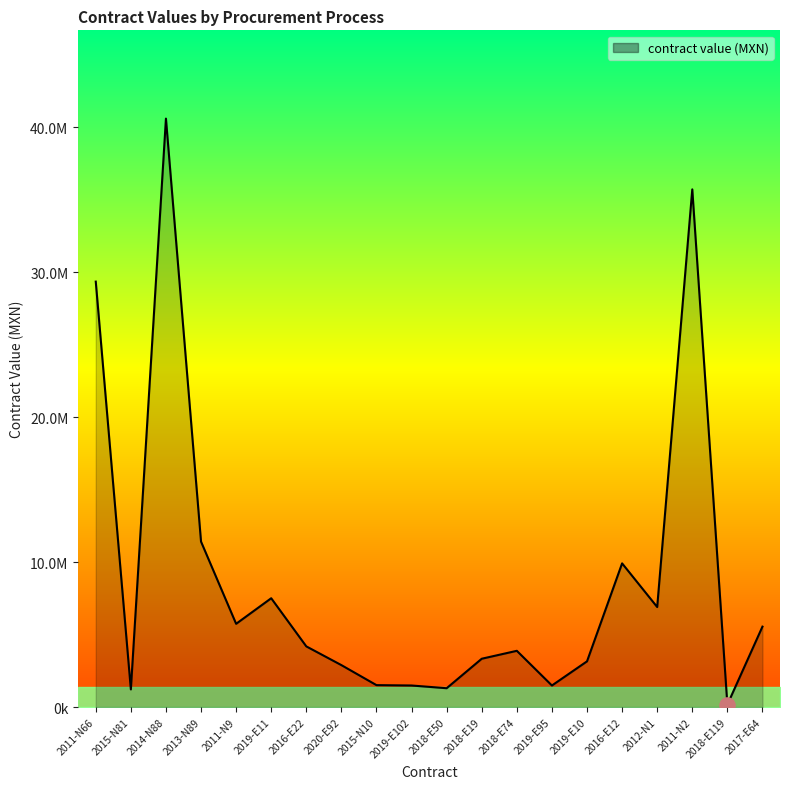

Which has a higher value, 2019-E11 or 2011-N66?

2011-N66